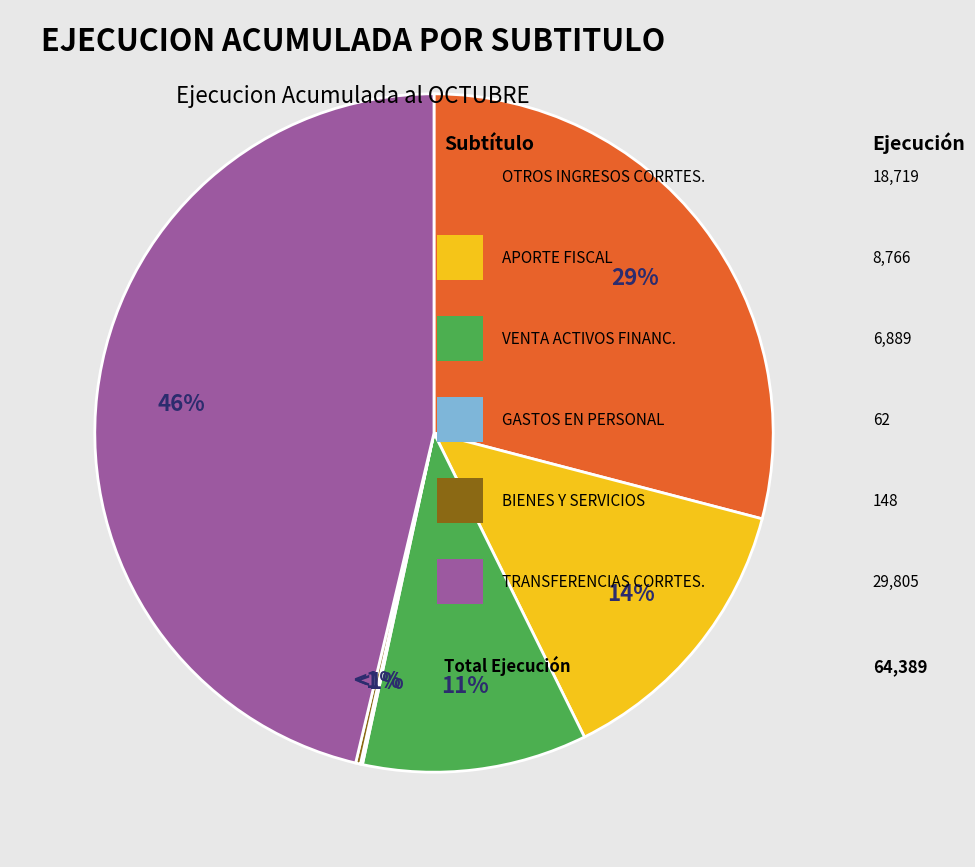

Is it true that BIENES Y SERVICIOS DE CONSUMO is 1% of the pie?

False